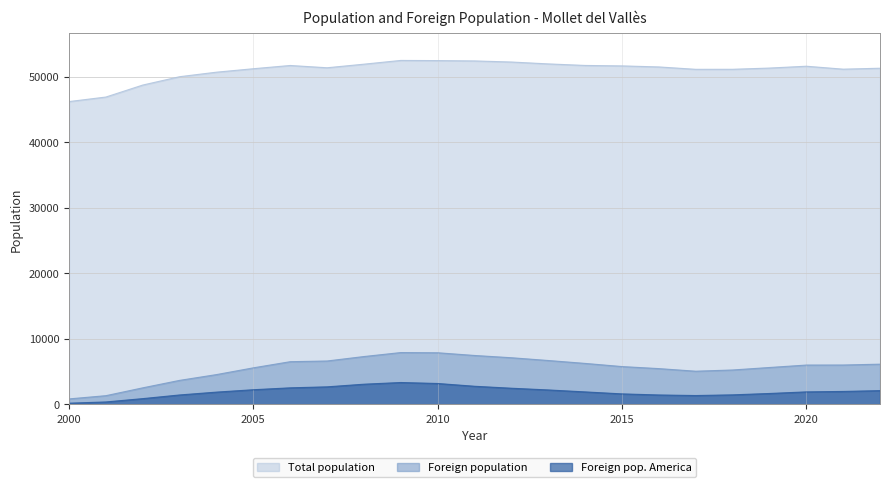

What are all the series names shown in the legend?

Total population, Foreign population, Foreign pop. America